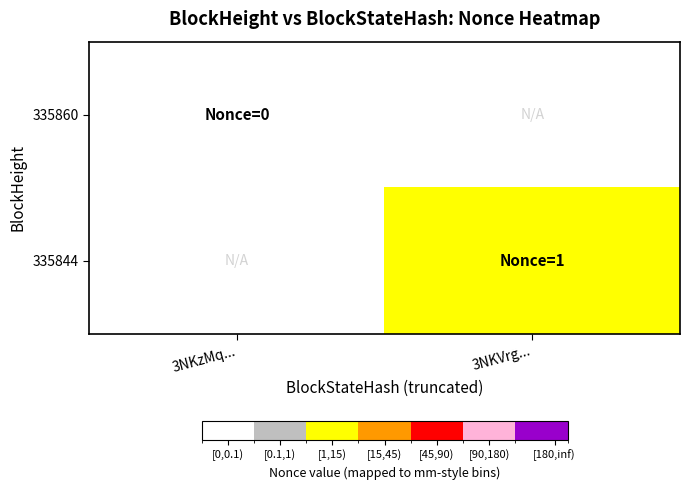

At how many categories does at least one series exceed 0?

1